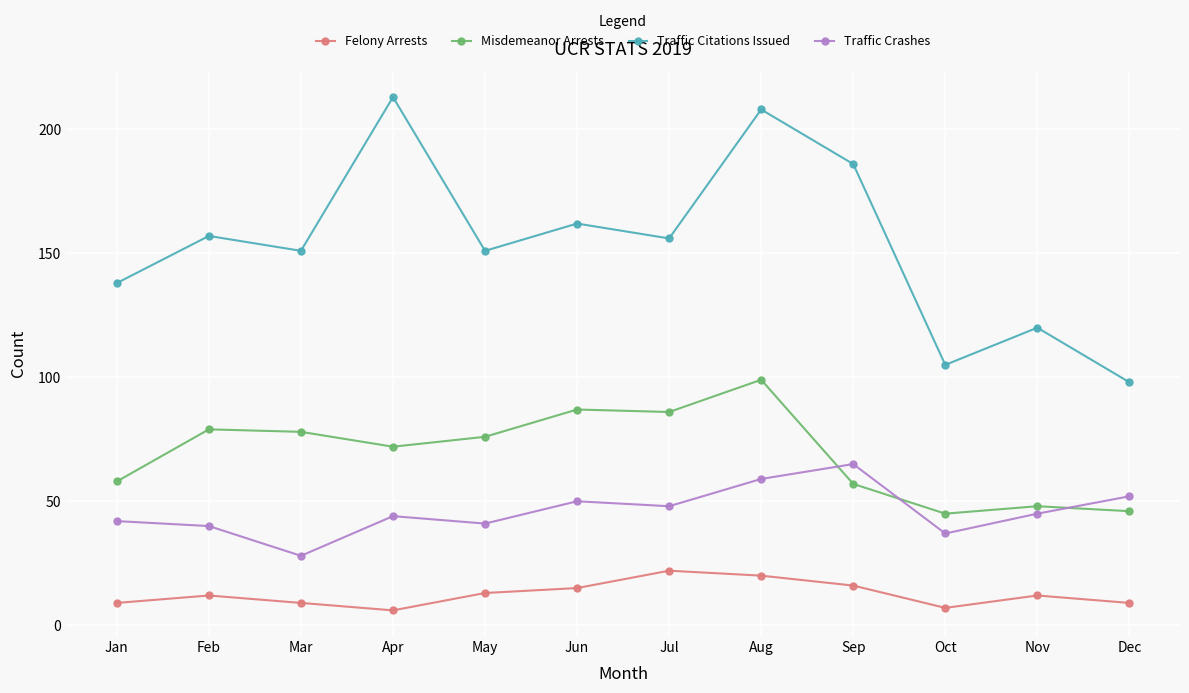

Reading left to right, what are all the values shown in this chart?

Felony Arrests: 9	12	9	6	13	15	22	20	16	7	12	9
Misdemeanor Arrests: 58	79	78	72	76	87	86	99	57	45	48	46
Traffic Citations Issued: 138	157	151	213	151	162	156	208	186	105	120	98
Traffic Crashes: 42	40	28	44	41	50	48	59	65	37	45	52